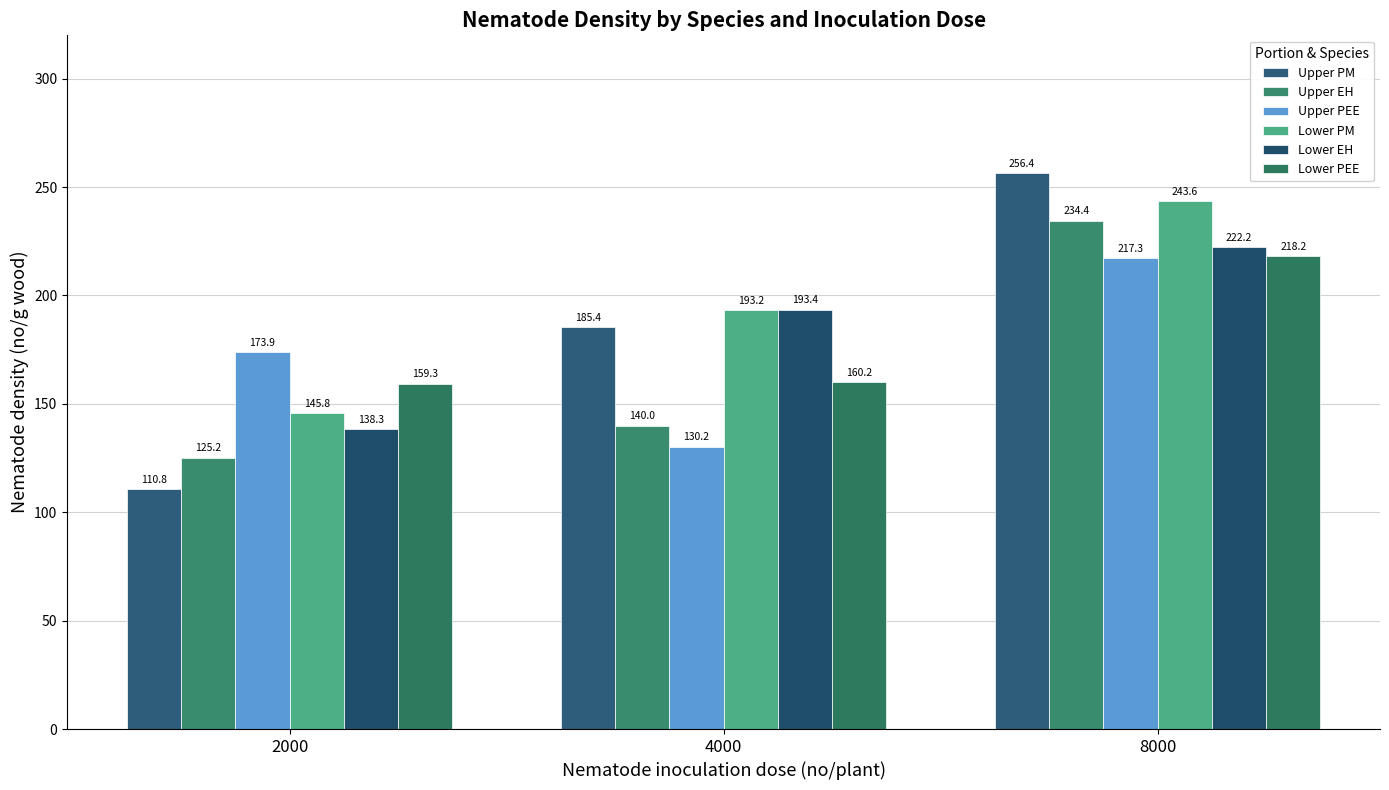

Between 4000 and 8000, which series saw the biggest shift?

Upper EH